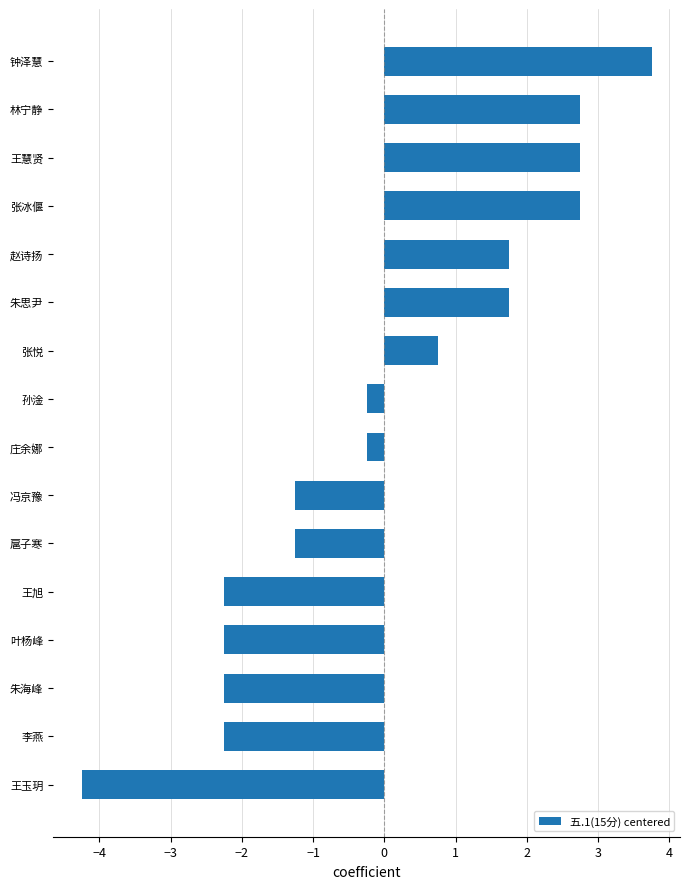

What is the smallest value displayed?

-4.2